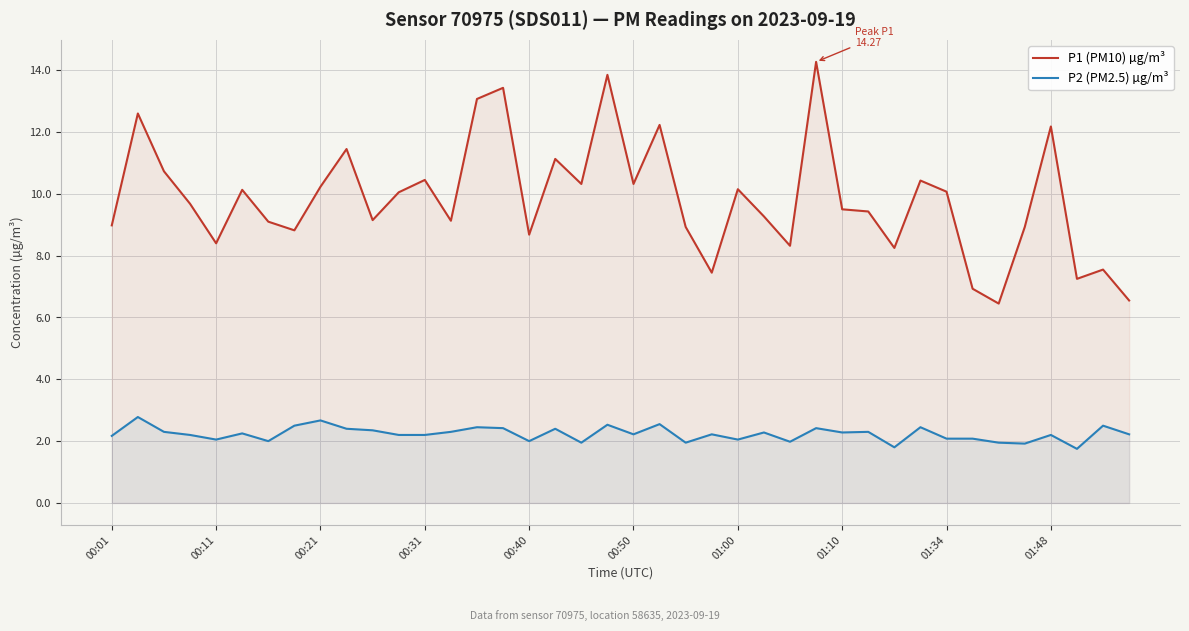

In P2 (PM2.5) µg/m³, how many points are lower than both neighbors (excluding endpoints)?

12